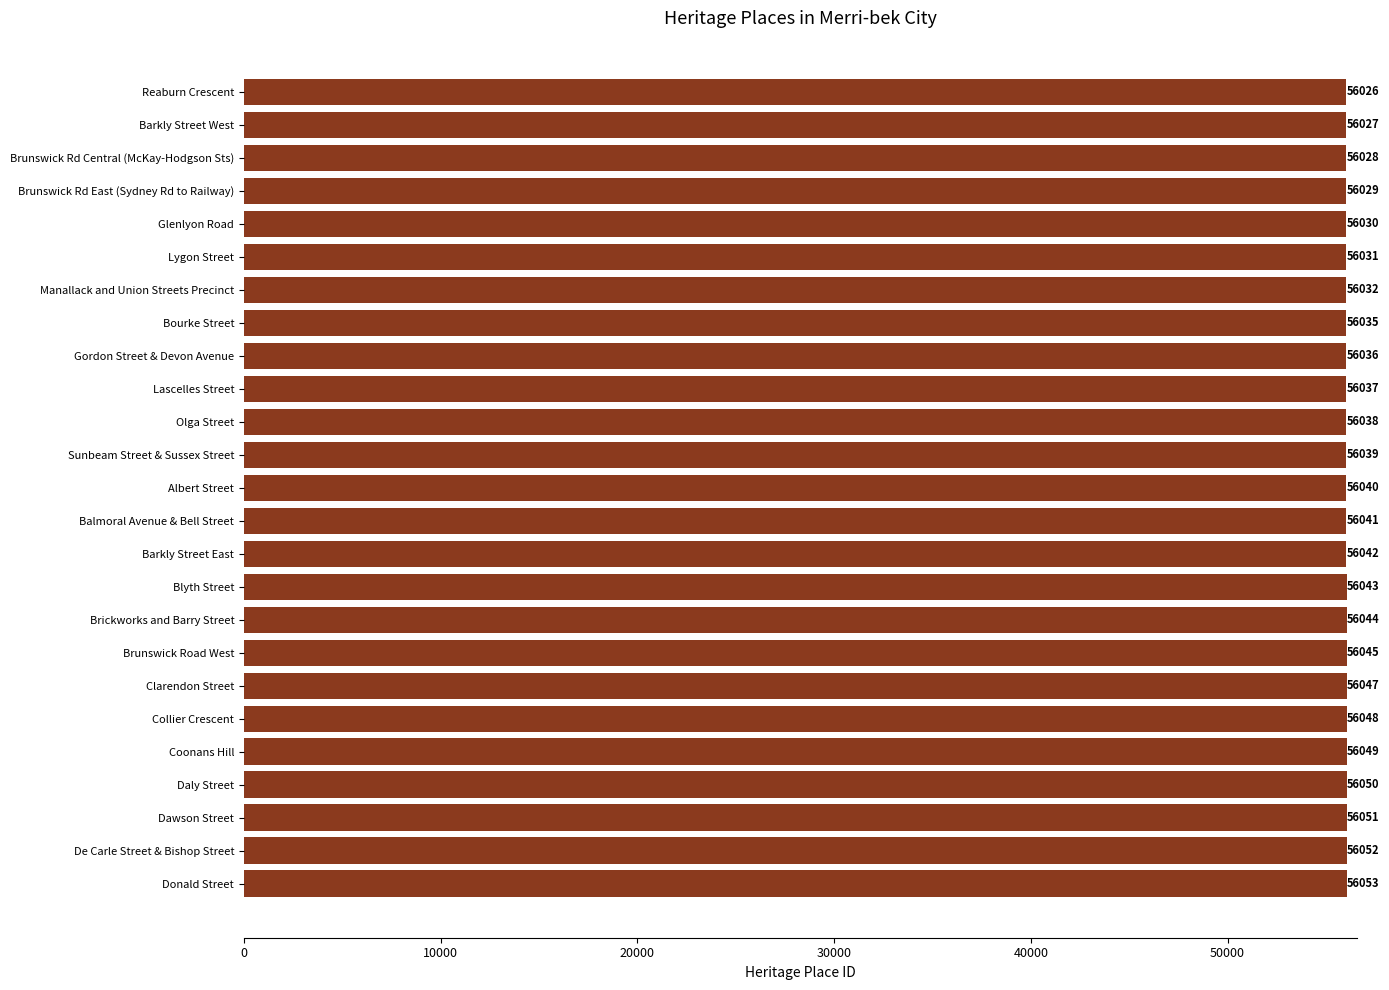

Are the bars horizontal?

Yes